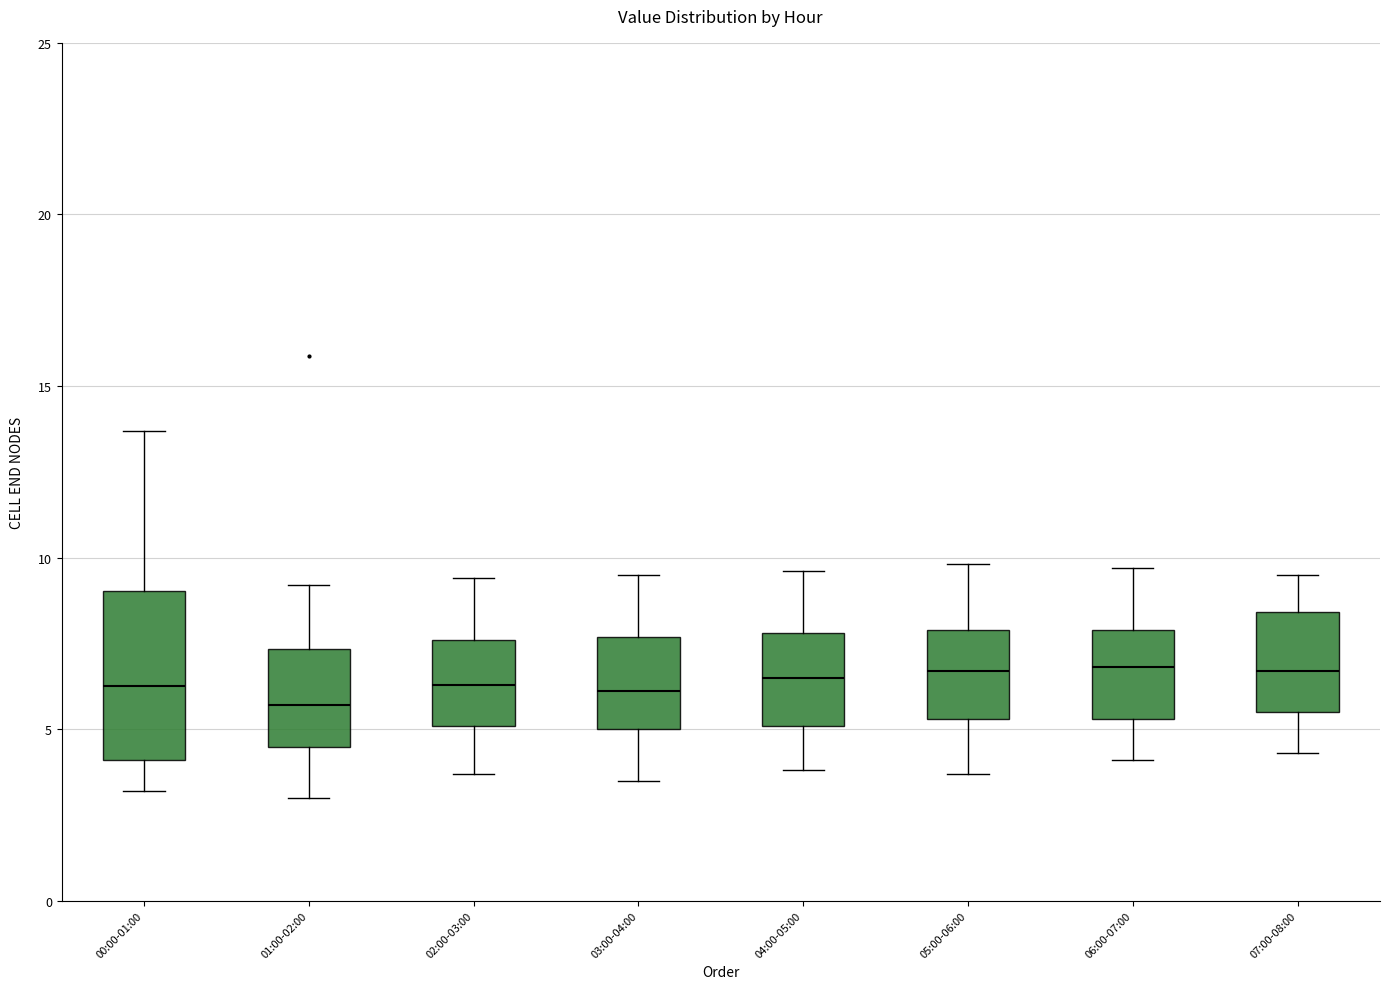

Reading left to right, transcribe this box plot: for each box, give where its median line is, the range the box spans, and where its two whiskers end, as read against the y-axis. The values are not printed on the chart, so give them approximately, as read against the axis.

00:00-01:00: median 6.5, box 4.0 to 9.0, whiskers 3.0 to 13.5
01:00-02:00: median 5.5, box 4.5 to 7.5, whiskers 3.0 to 9.0
02:00-03:00: median 6.5, box 5.0 to 7.5, whiskers 3.5 to 9.5
03:00-04:00: median 6.0, box 5.0 to 7.5, whiskers 3.5 to 9.5
04:00-05:00: median 6.5, box 5.0 to 8.0, whiskers 4.0 to 9.5
05:00-06:00: median 6.5, box 5.5 to 8.0, whiskers 3.5 to 10.0
06:00-07:00: median 7.0, box 5.5 to 8.0, whiskers 4.0 to 9.5
07:00-08:00: median 6.5, box 5.5 to 8.5, whiskers 4.5 to 9.5